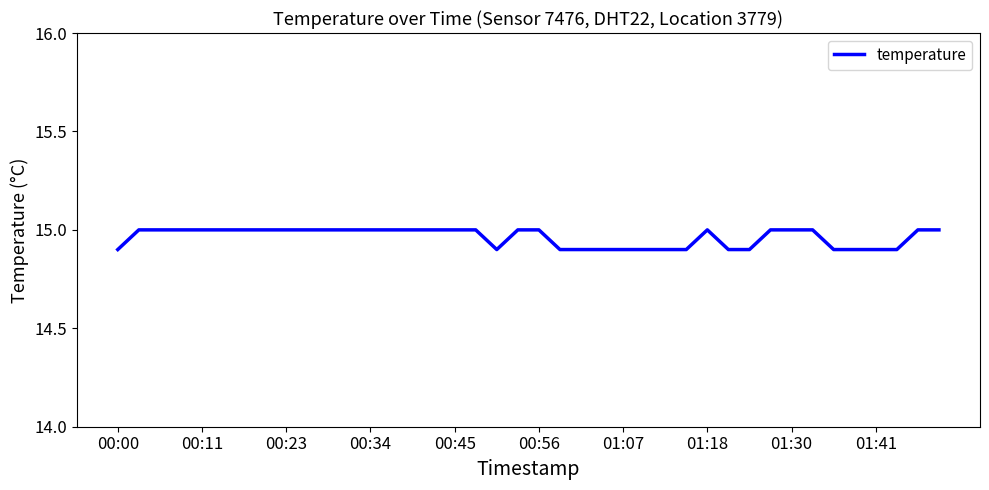

What is the smallest value displayed?

14.9